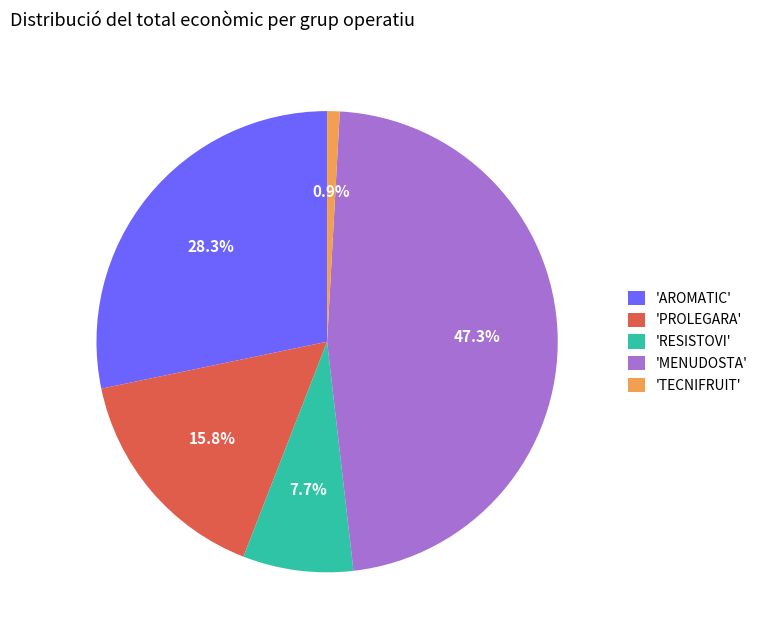

Is there any slice that represents more than half of the pie?

No